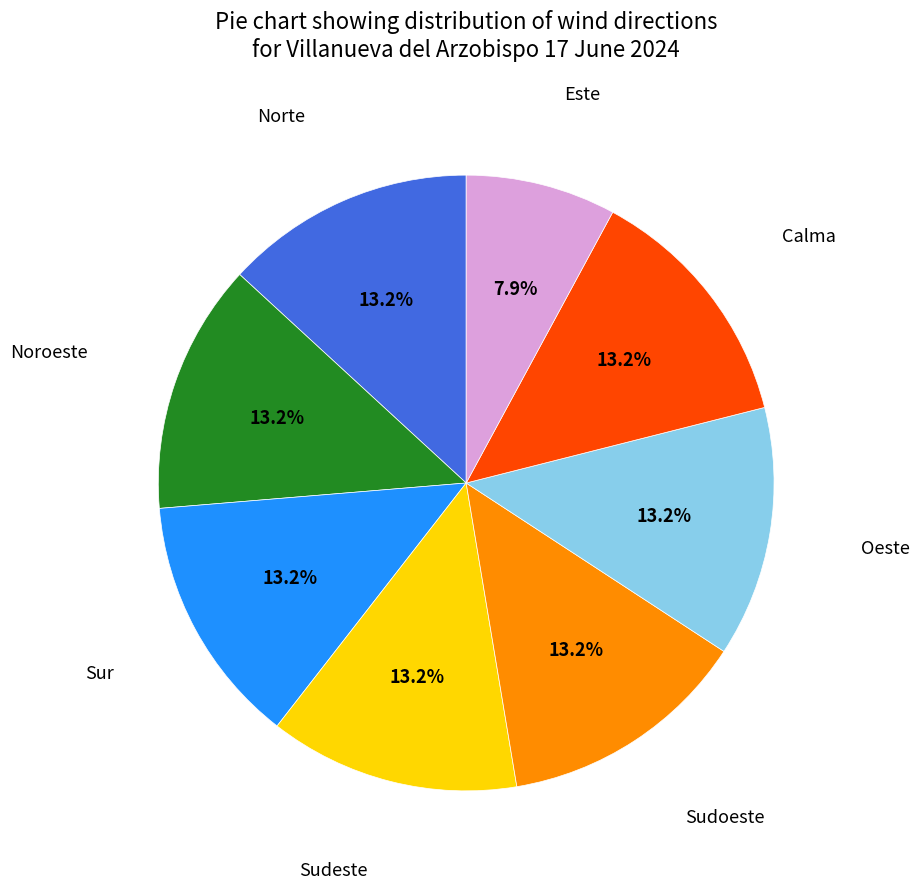

Does any single category account for the majority?

No